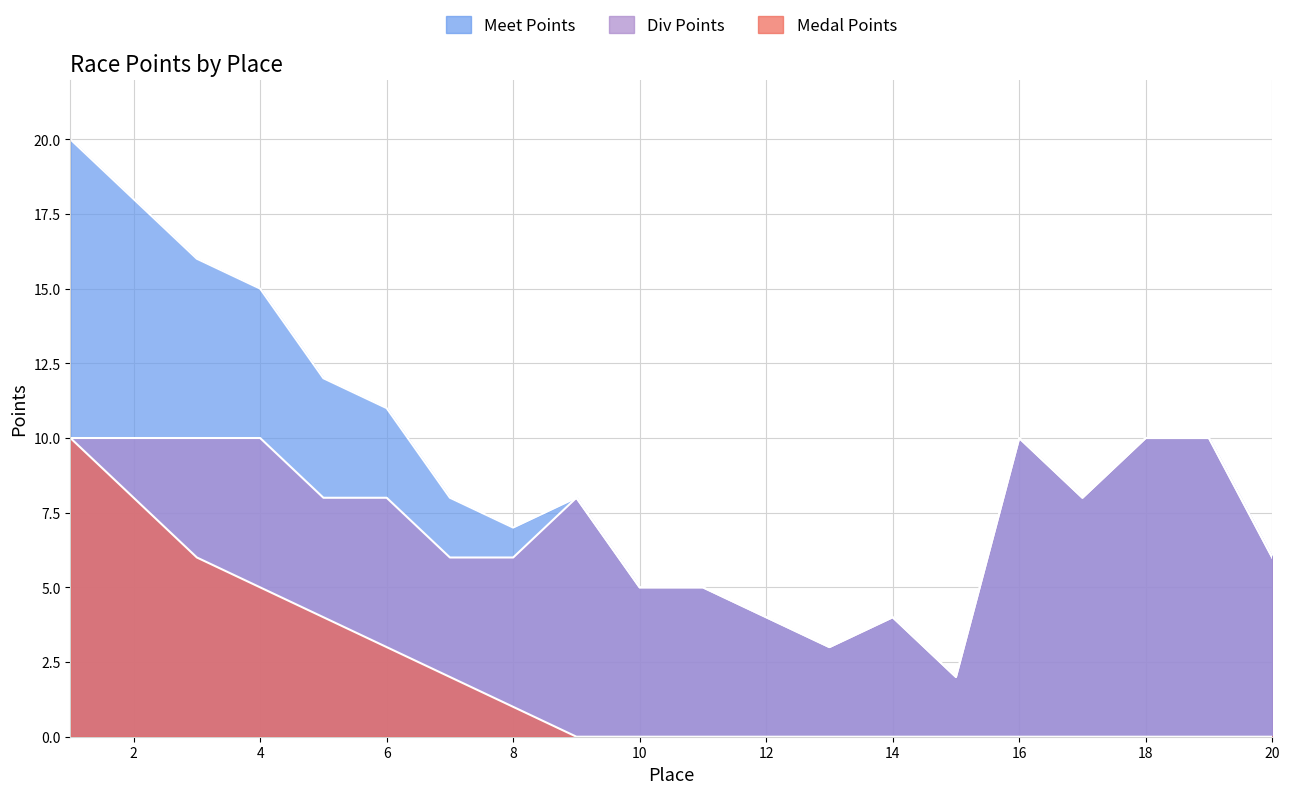

Reading left to right, transcribe all the data shown in this chart.

Meet Points: 1=20	2=18	3=16	4=15	5=12	6=11	7=8	8=7	9=8	10=5	11=5	12=4	13=3	14=4	15=2	16=10	17=8	18=10	19=10	20=6
Div Points: 1=10	2=10	3=10	4=10	5=8	6=8	7=6	8=6	9=8	10=5	11=5	12=4	13=3	14=4	15=2	16=10	17=8	18=10	19=10	20=6
Medal Points: 1=10	2=8	3=6	4=5	5=4	6=3	7=2	8=1	9=0	10=0	11=0	12=0	13=0	14=0	15=0	16=0	17=0	18=0	19=0	20=0